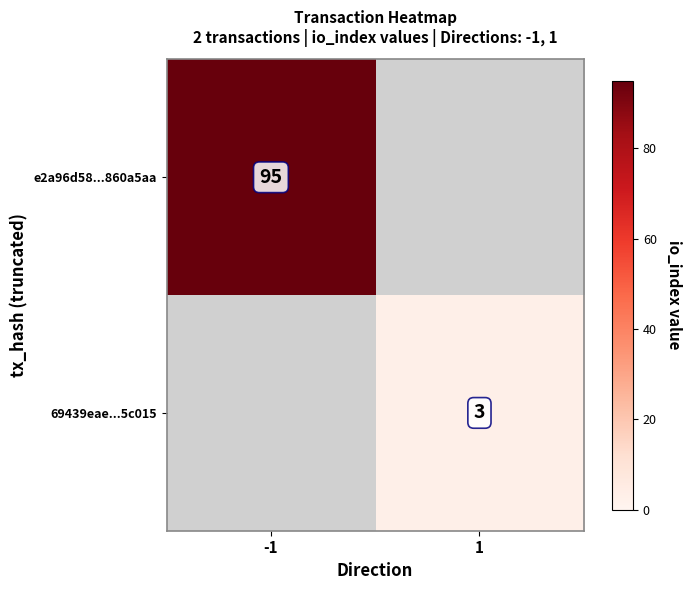

Is it true that 69439eae...5c015 equals 5.0 at 1?

False